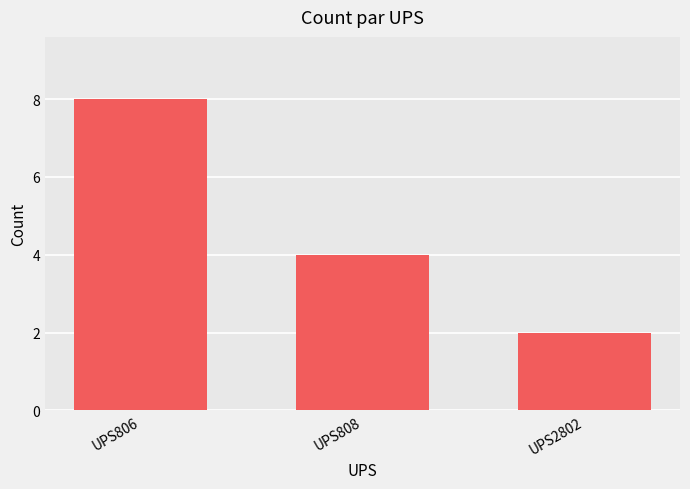

Between UPS2802 and UPS808, which is larger?

UPS808